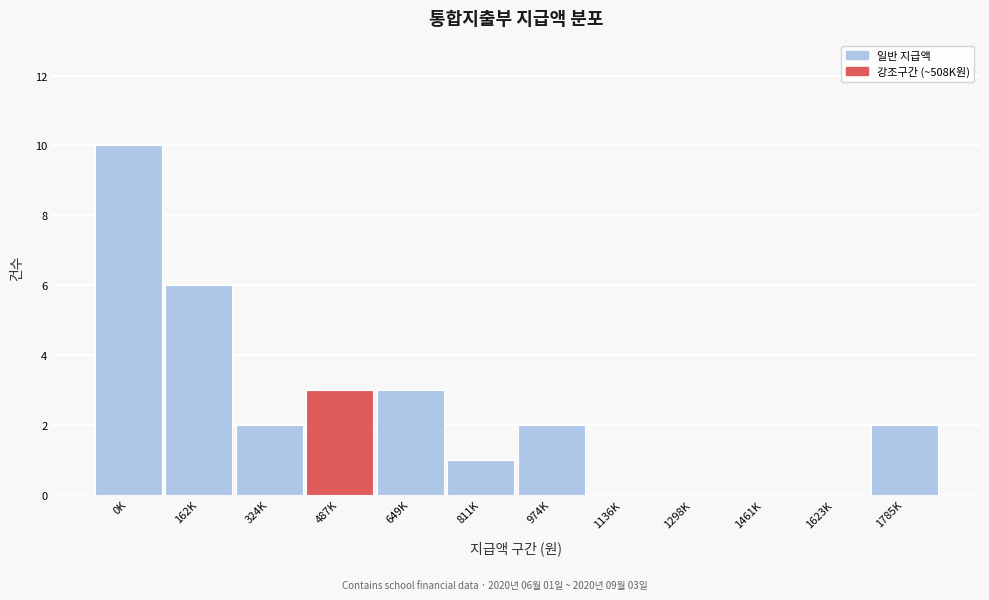

Reading left to right, extract all data points from this chart.

0K=10	162K=6	324K=2	487K=3	649K=3	811K=1	974K=2	1136K=0	1298K=0	1461K=0	1623K=0	1785K=2